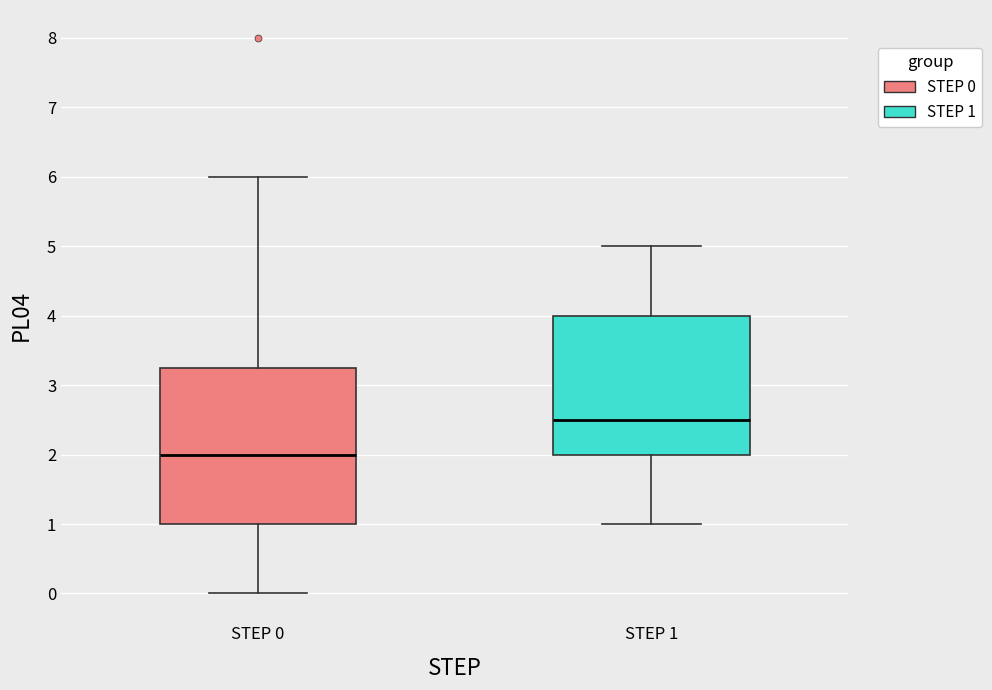

Which box has the highest median line?

STEP 1